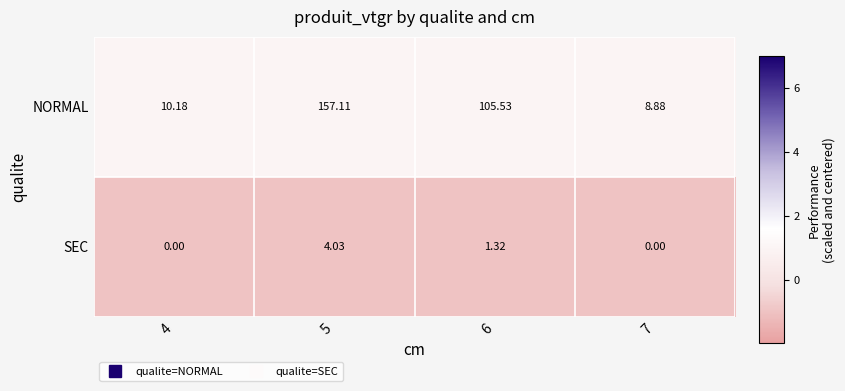

Which series has the largest range (max minus min)?

NORMAL